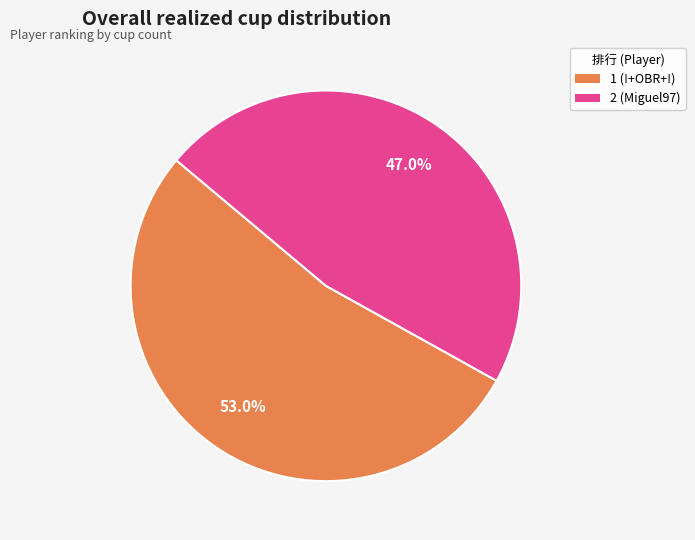

To the nearest percent, what is the combined percentage of 2 and 1?

100%